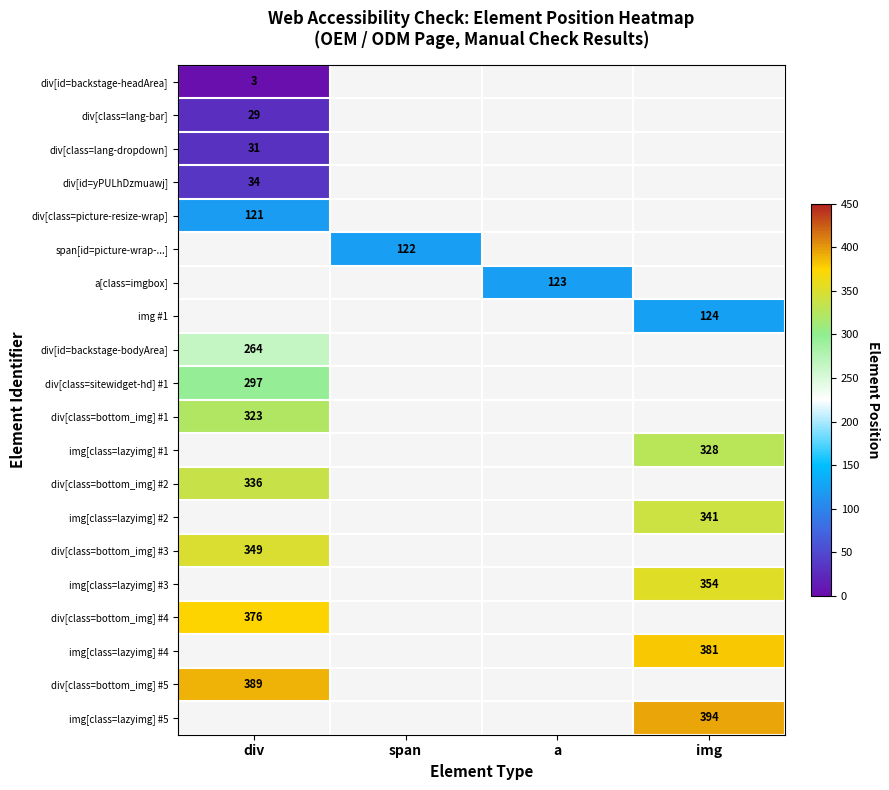

Which category has the highest value across all series?

img